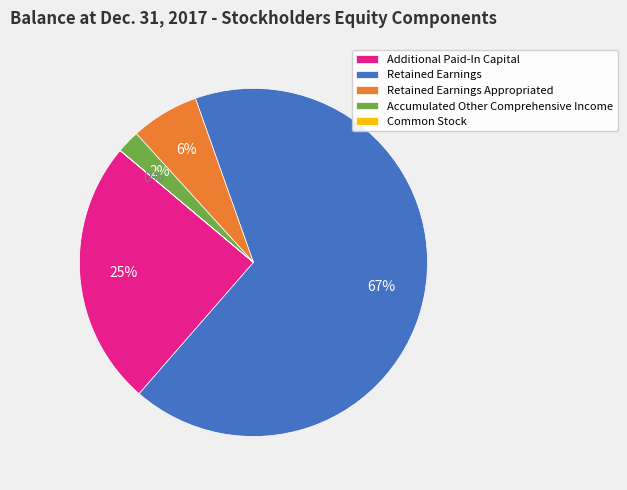

The Retained Earnings Appropriated slice represents 6% of the pie. True or false?

True